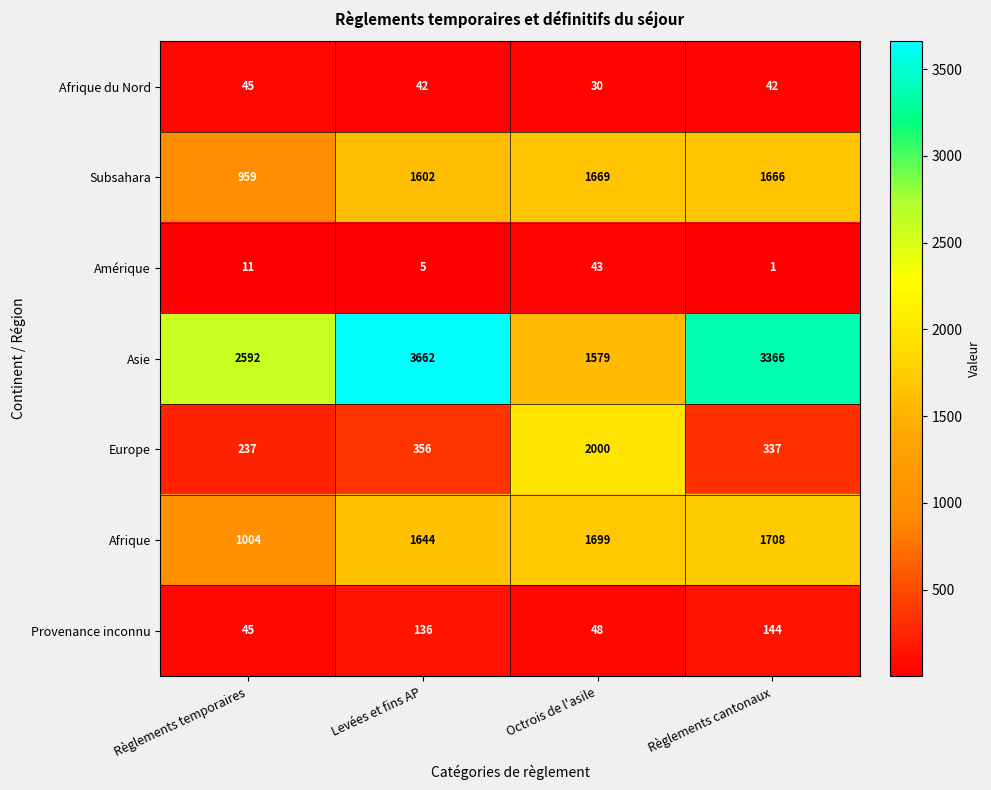

Which series has the widest spread of values?

Asie